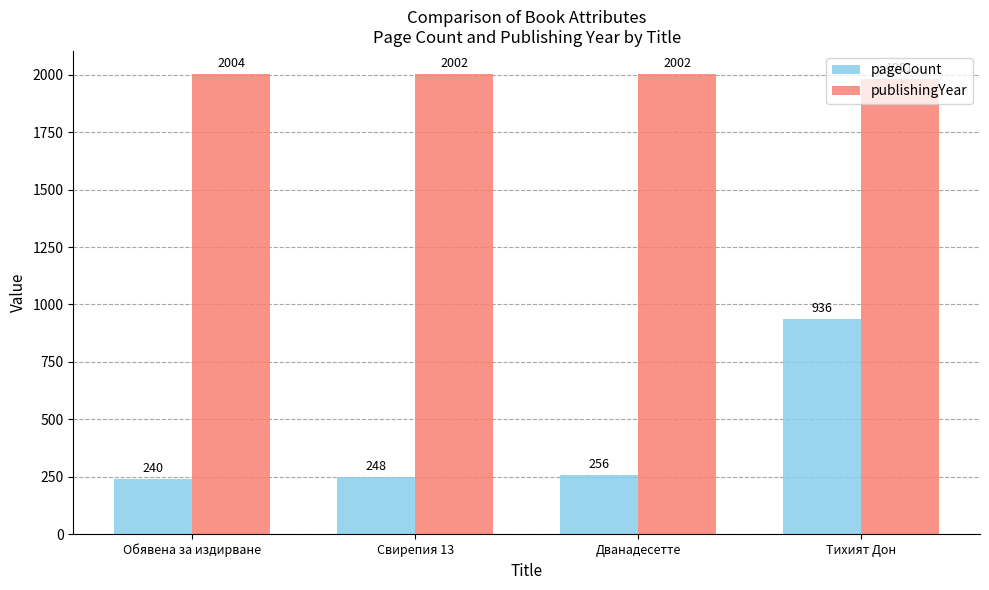

At which label does publishingYear first exceed 2002?

Обявена за издирване